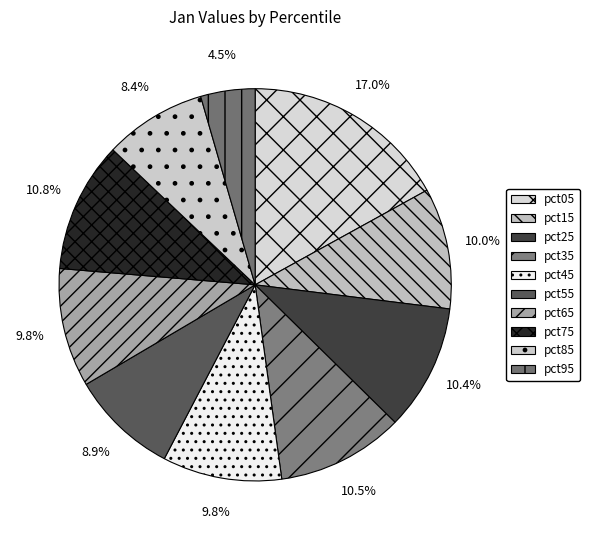

Is it true that pct25 is 10% of the pie?

True